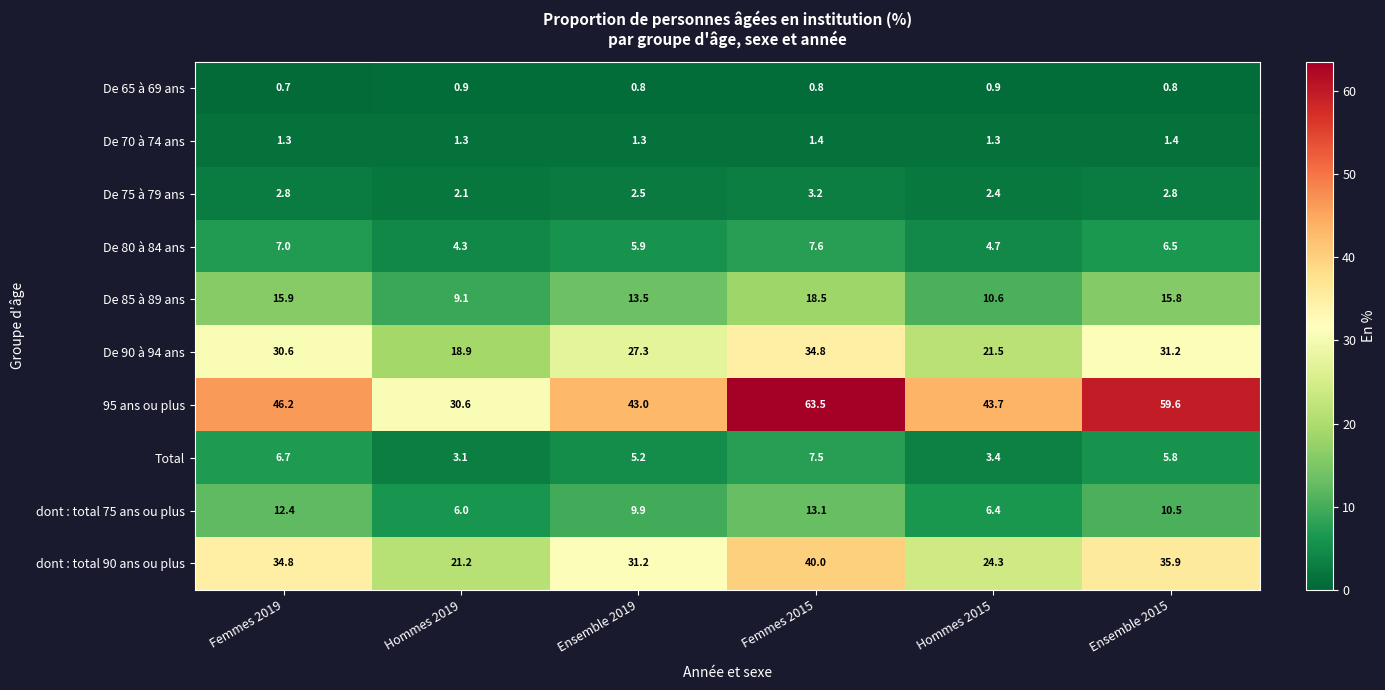

What is the sum of all 95 ans ou plus values?

286.6